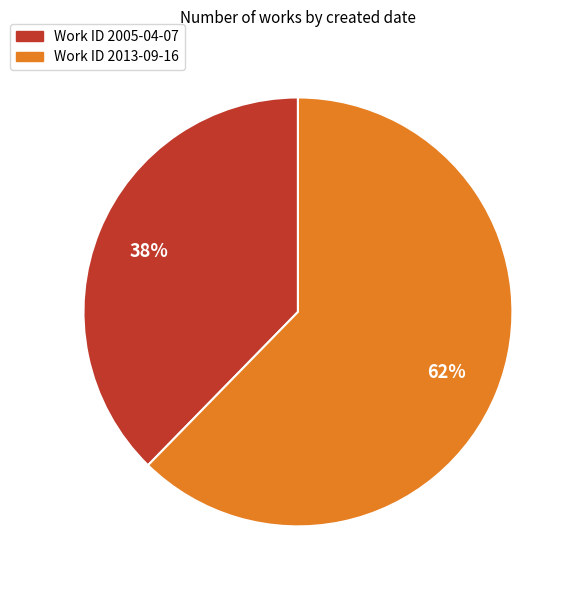

Combined, do Work ID 2013-09-16 and Work ID 2005-04-07 account for over 50%?

Yes